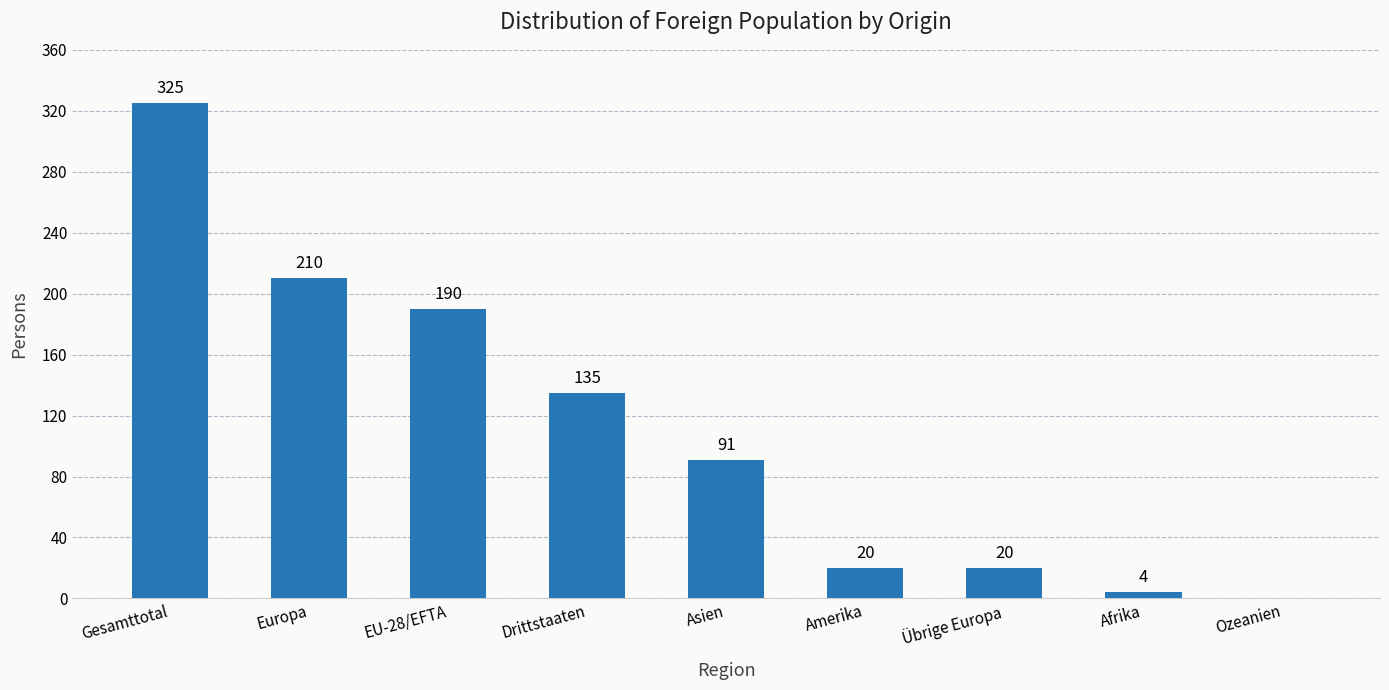

What is the sum of all values?

995